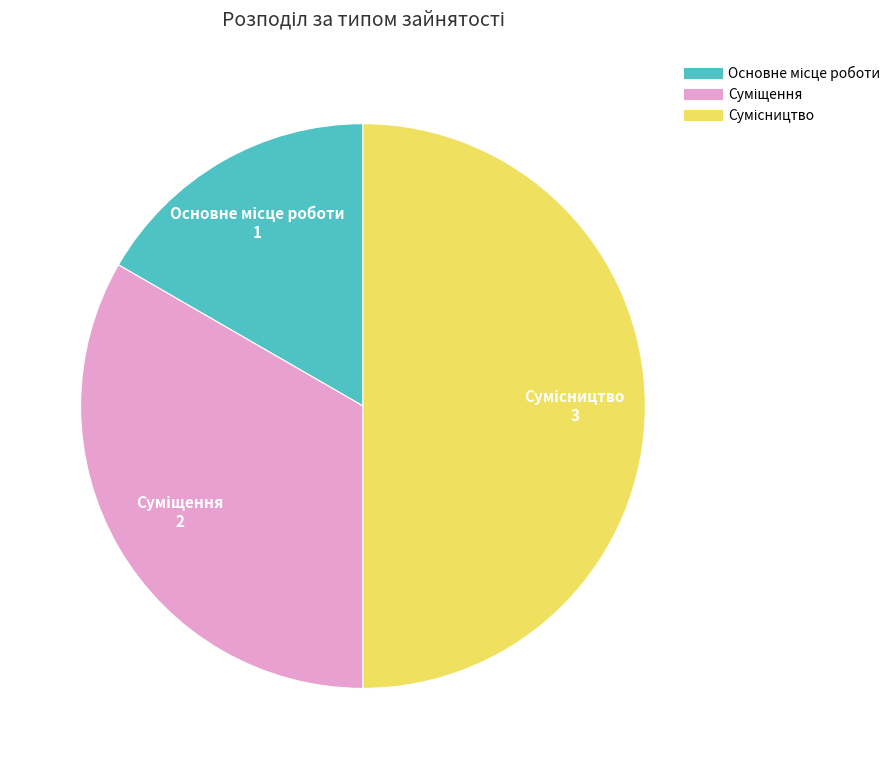

How many segments does this pie chart have?

3